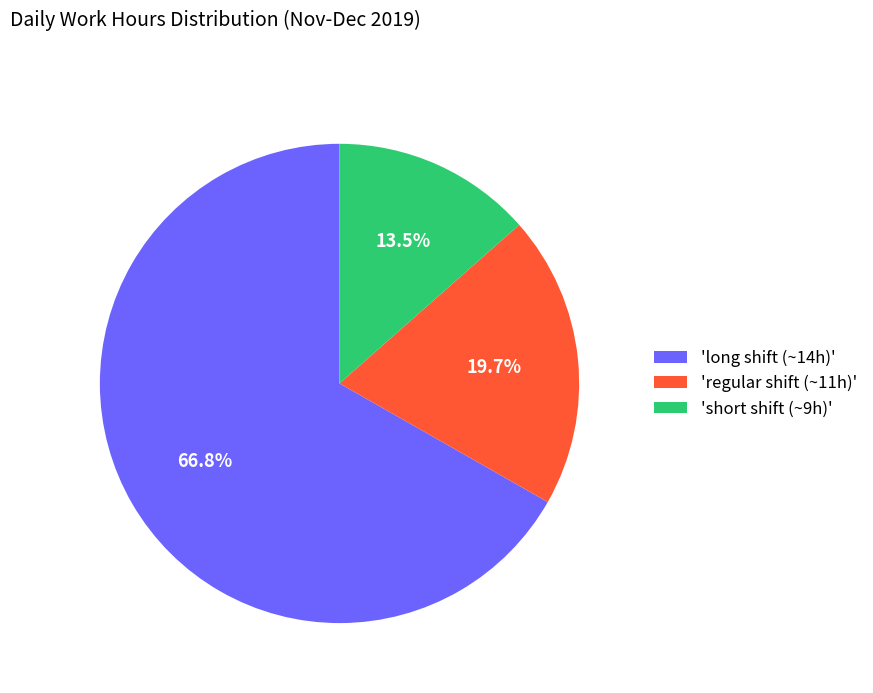

What percentage is NOT represented by 'regular shift (~11h)'?

80.3%